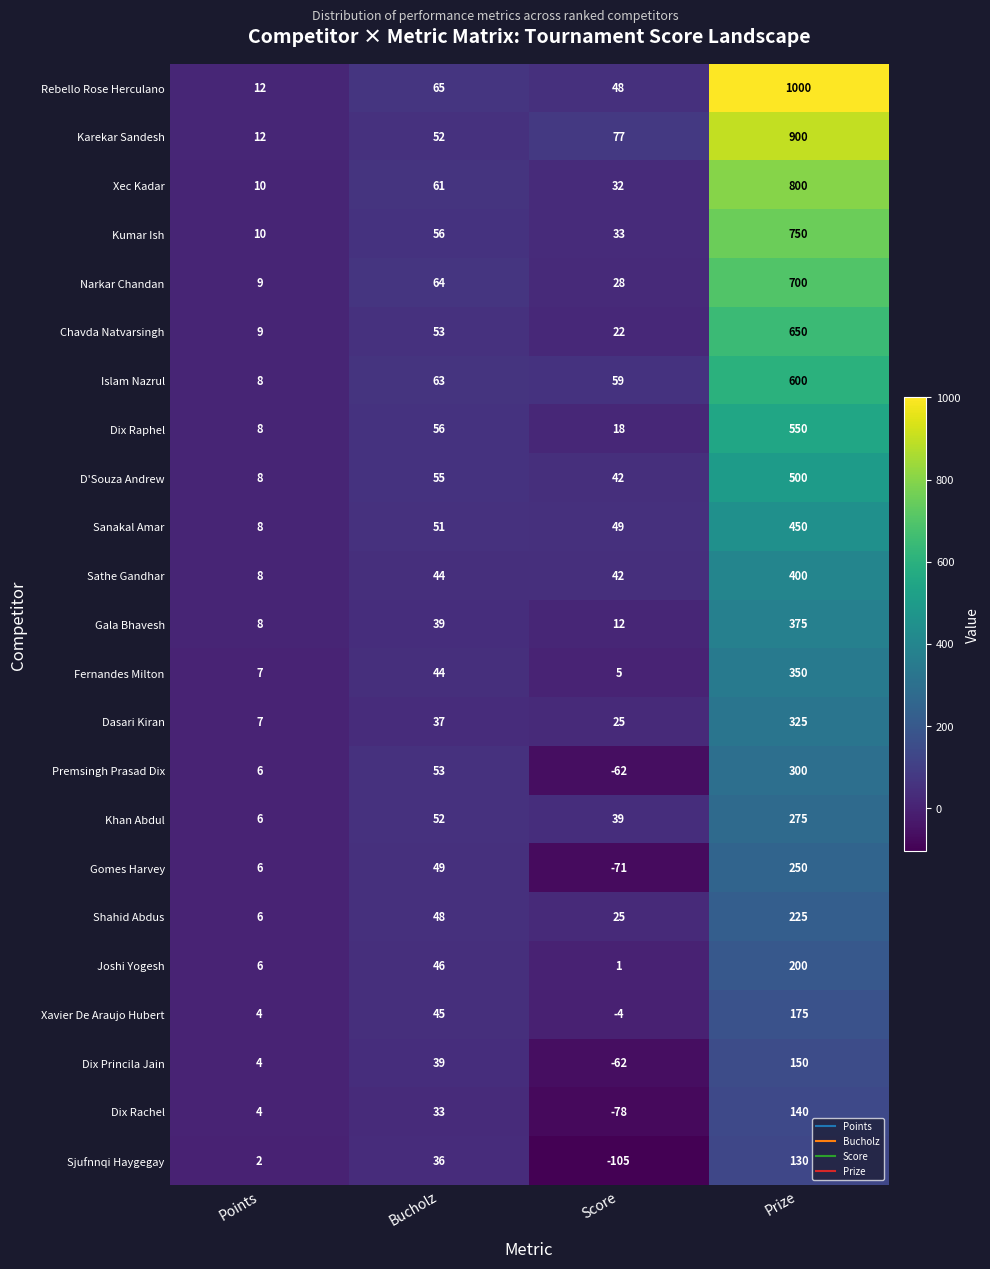

What is the difference between the maximum and minimum values in the Karekar Sandesh series?

888